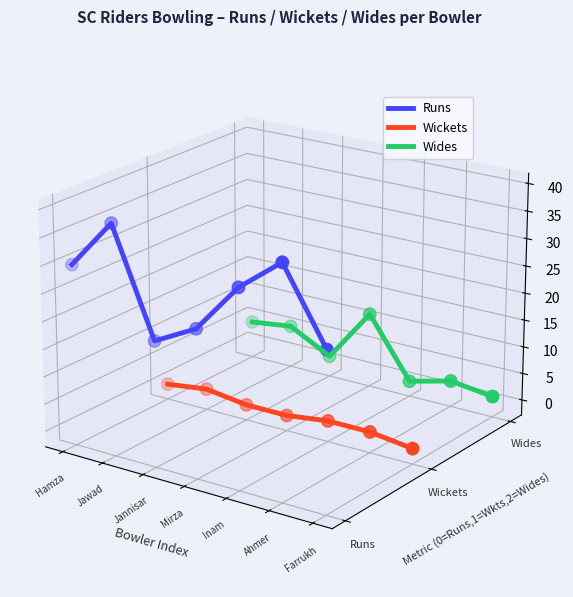

Which series reaches the maximum Y coordinate?

Runs